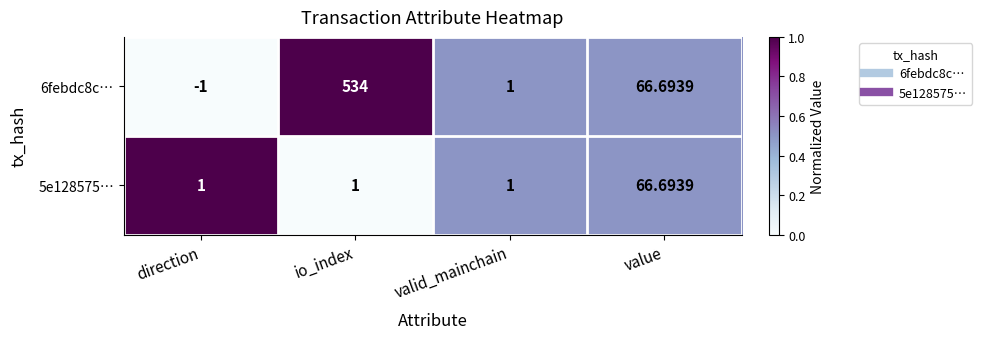

At which label is 6febdc8c… closest to 266?

value